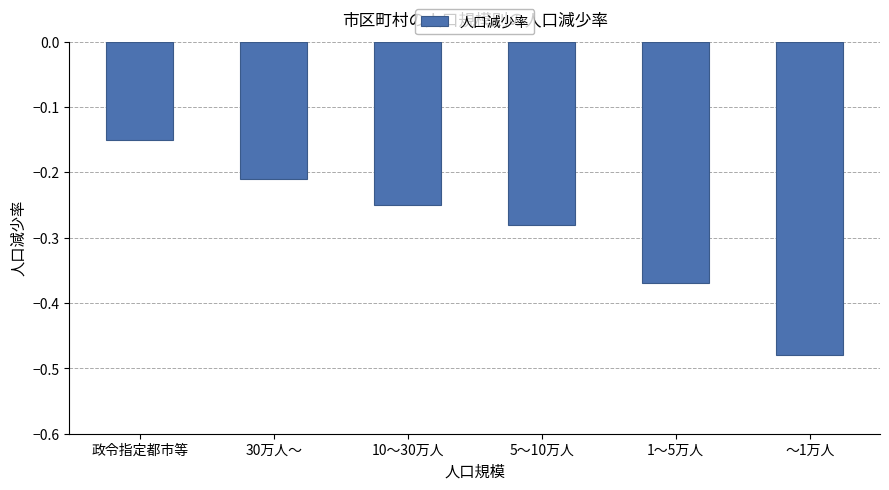

What is the sum of all values?

-1.7